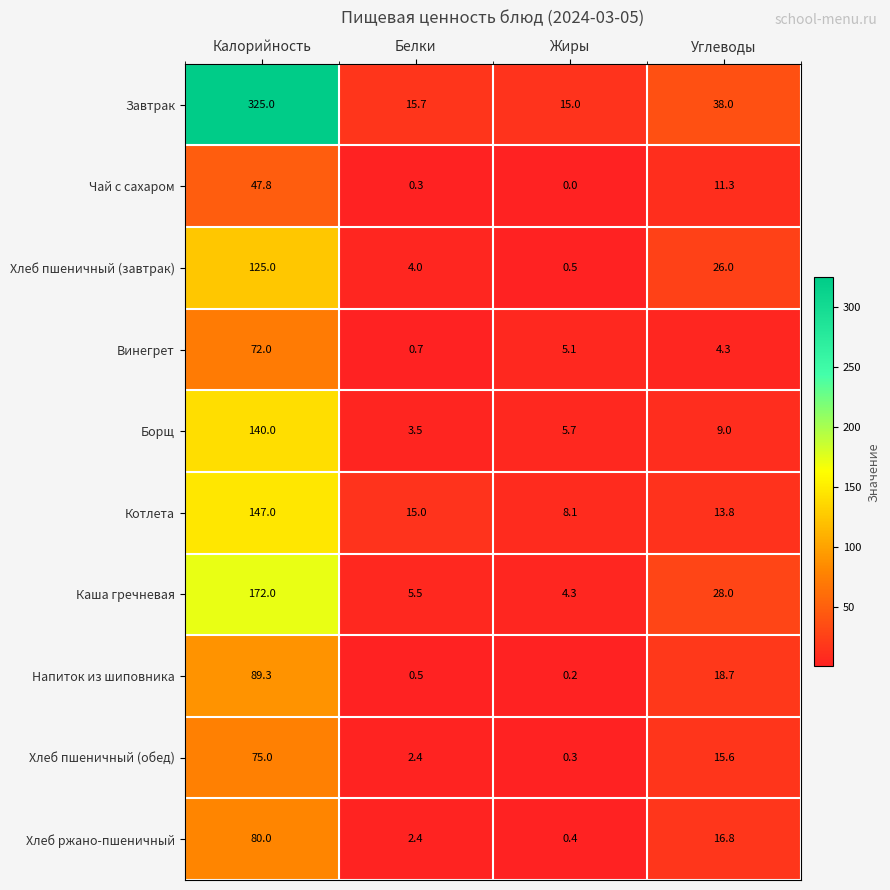

Which series has the largest range (max minus min)?

Завтрак